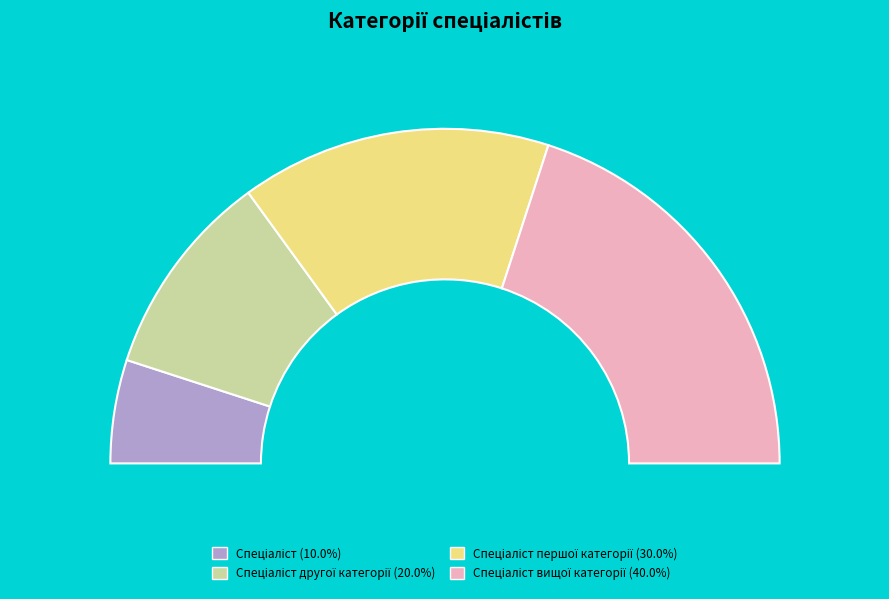

To the nearest percent, what is the difference between the largest and smallest slice percentages?

30%